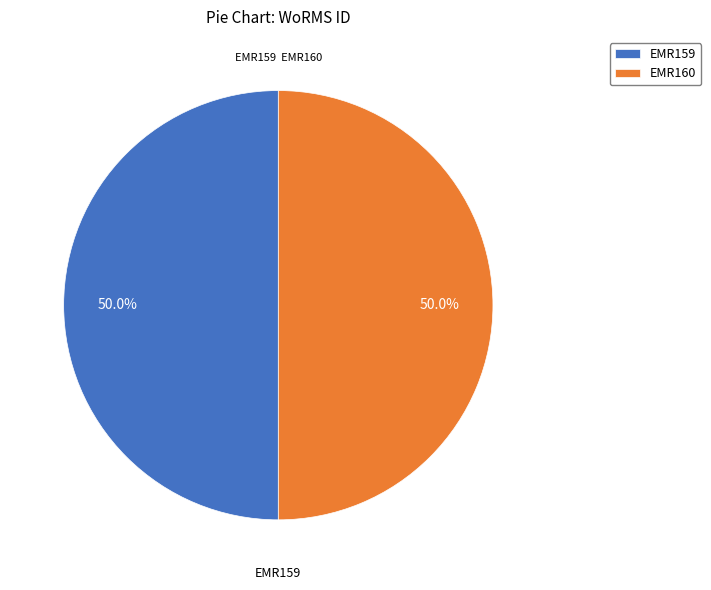

The EMR160 slice represents 36% of the pie. True or false?

False